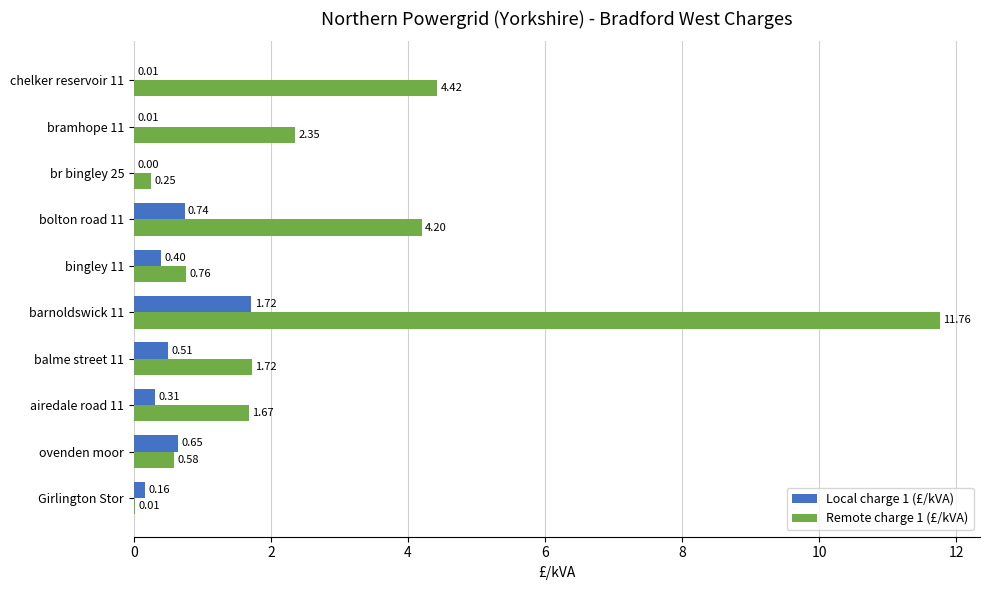

How many values in the Local charge 1 (£/kVA) series exceed 0?

9